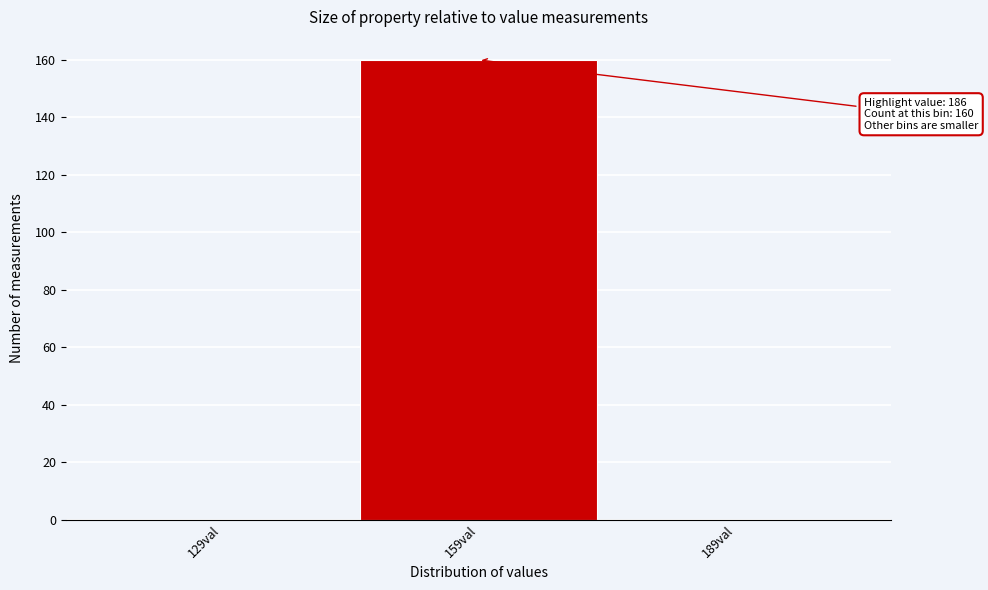

Reading left to right, transcribe all the data shown in this chart.

129val=0	159val=160	189val=0